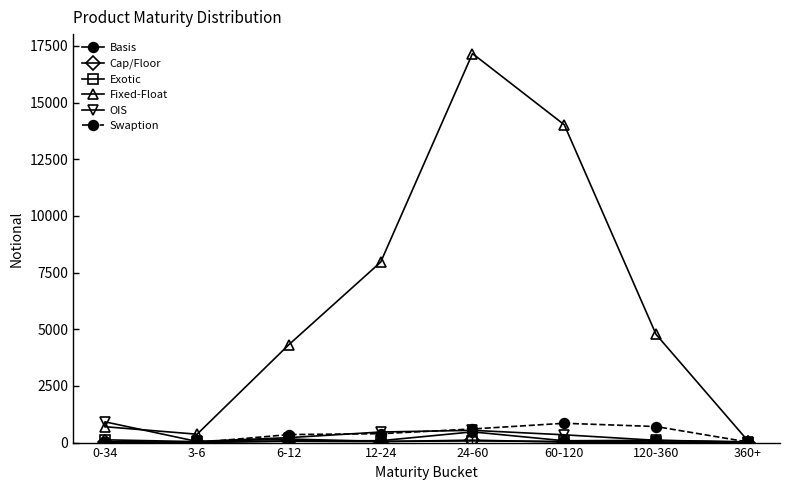

In Fixed-Float, how many points are higher than both neighbors (excluding endpoints)?

1